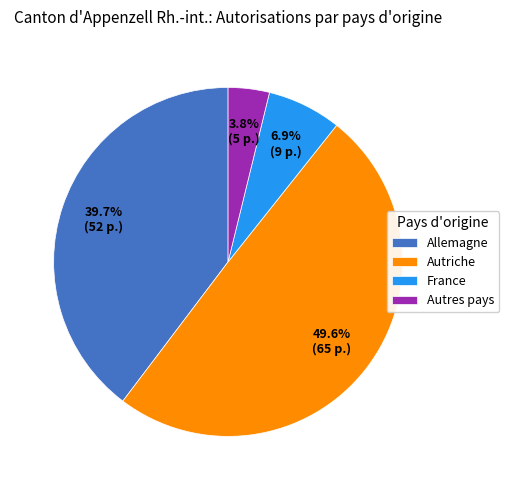

What is the ratio of the value at Allemagne to the value at France?

5.8